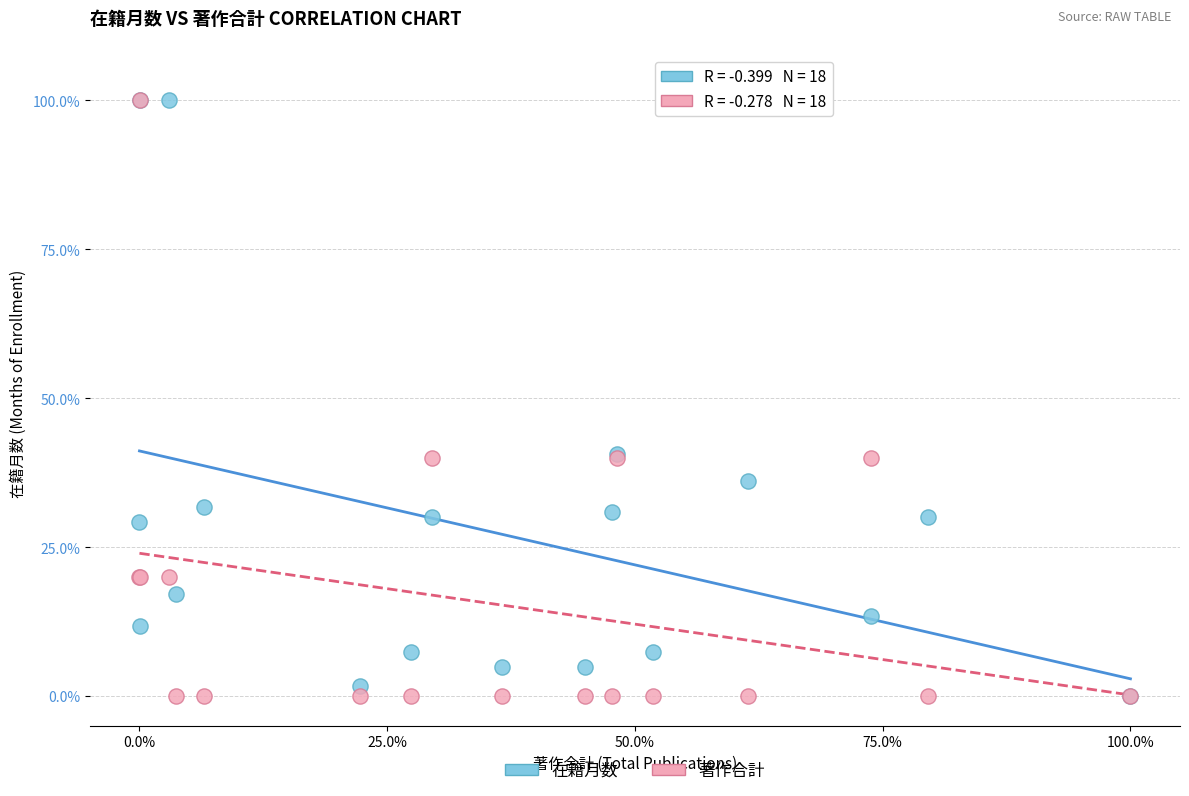

What are all the series names shown in the legend?

在籍月数, 著作合計